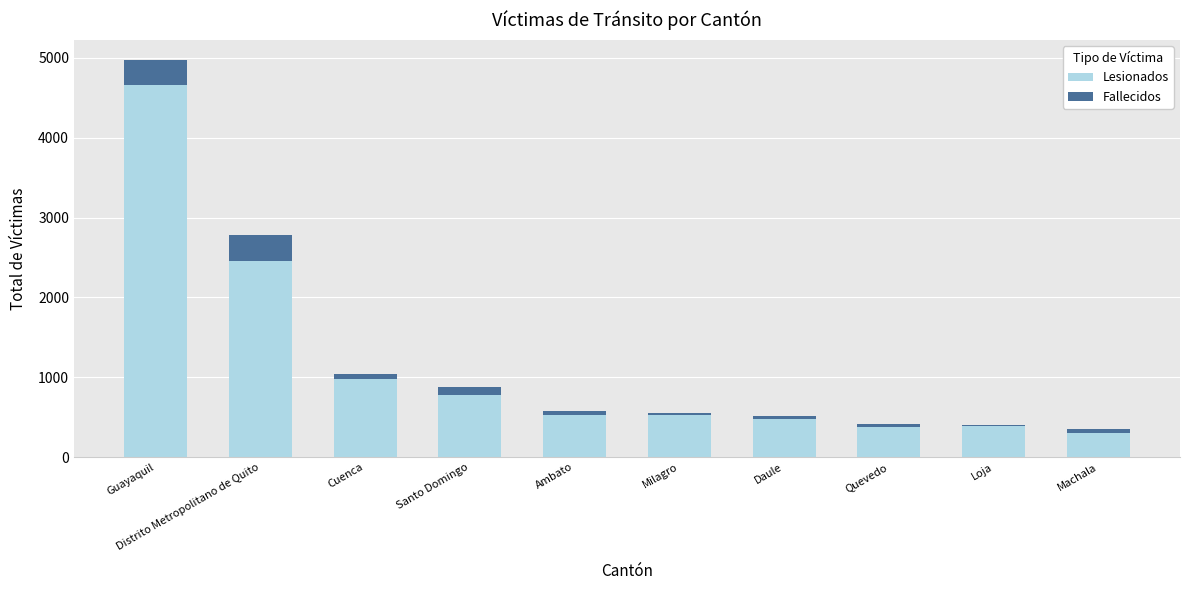

What is the sum of all Lesionados values?

11479